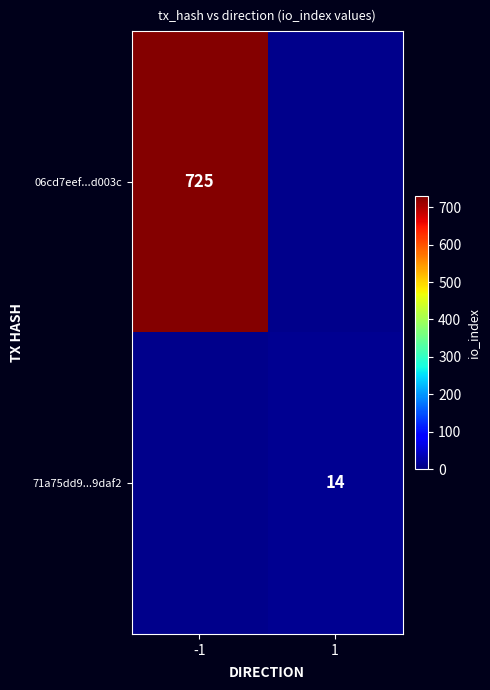

True or false: 06cd7eef...d003c has a value of 725 at -1.

True